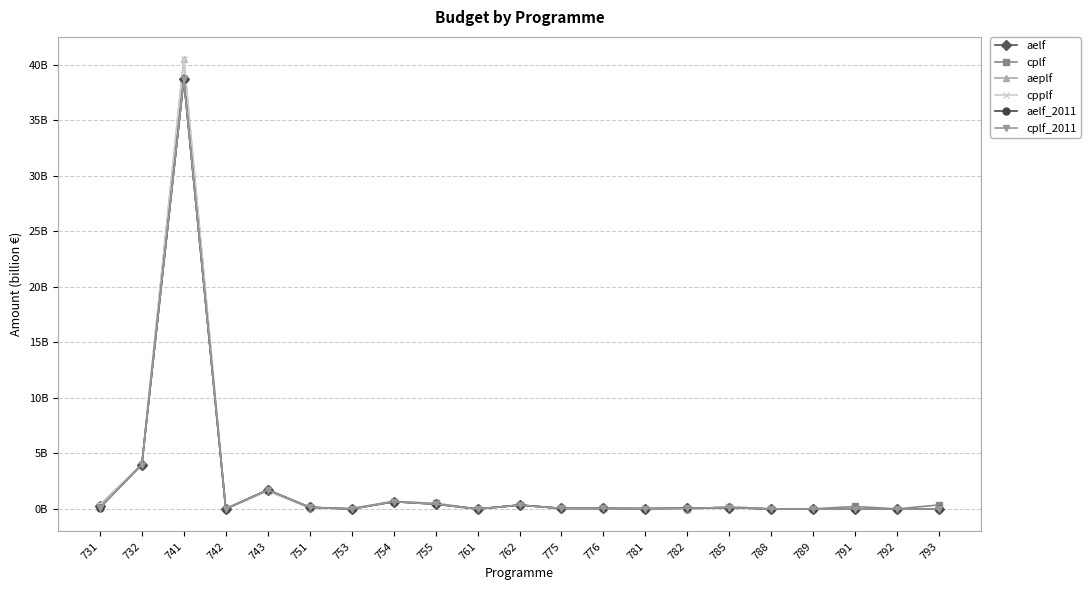

Rank the categories by aelf value from highest to lowest.

741, 732, 743, 754, 755, 762, 731, 751, 785, 782, 776, 775, 781, 742, 753, 761, 788, 789, 791, 792, 793